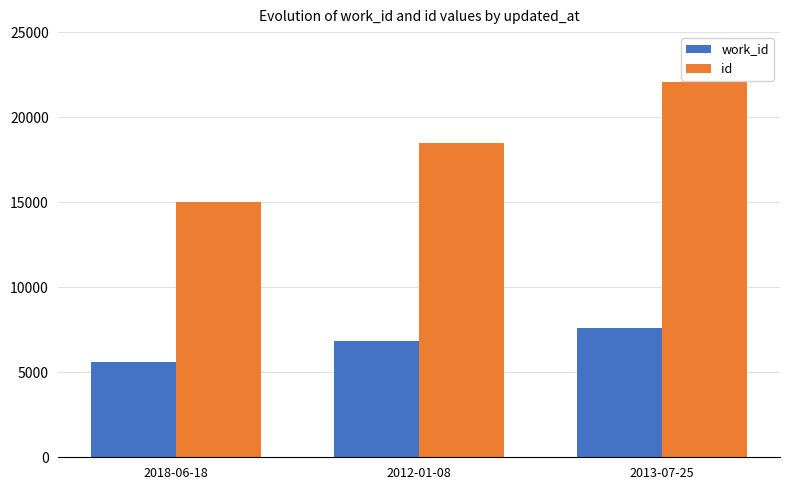

Is it true that id equals 22072 at 2013-07-25?

True